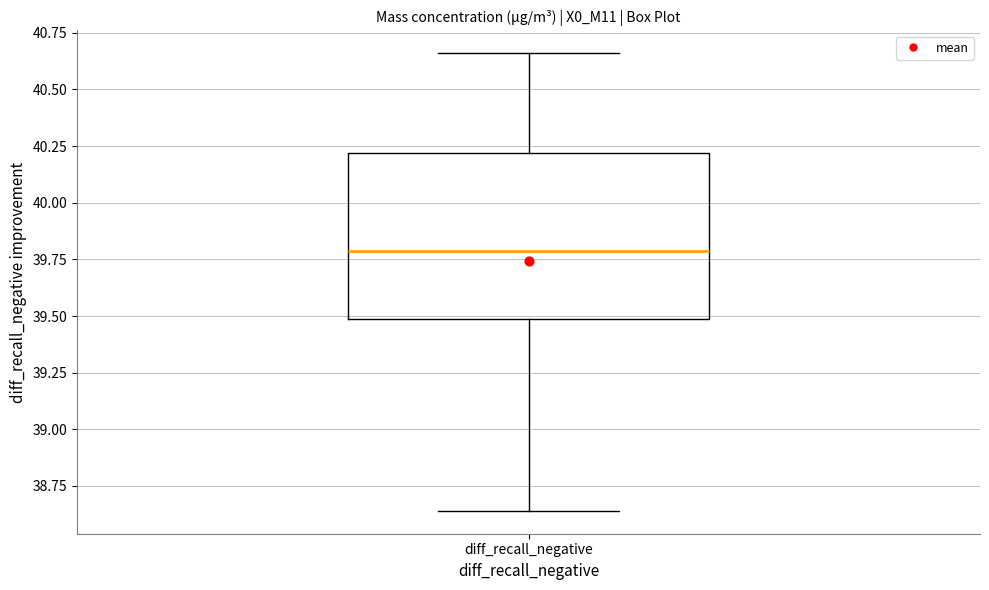

Where does the upper whisker of the box for diff_recall_negative end on the y-axis? The values are not printed on the chart, so give them approximately, as read against the axis.

40.65